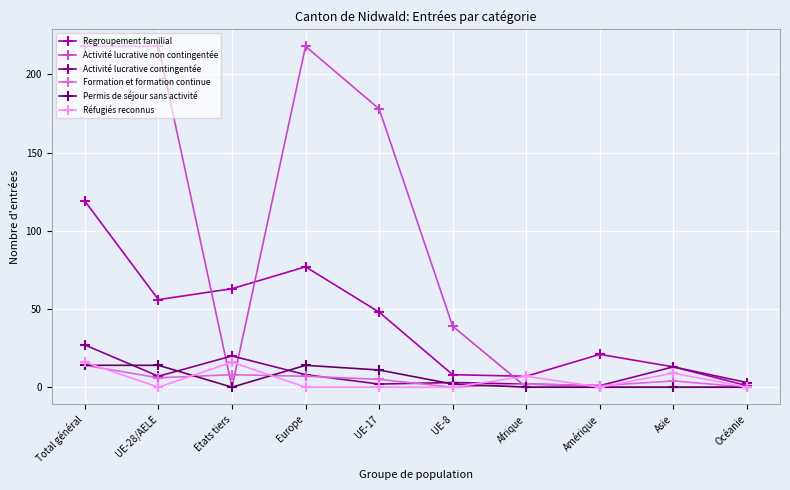

What position from the right is Europe?

7